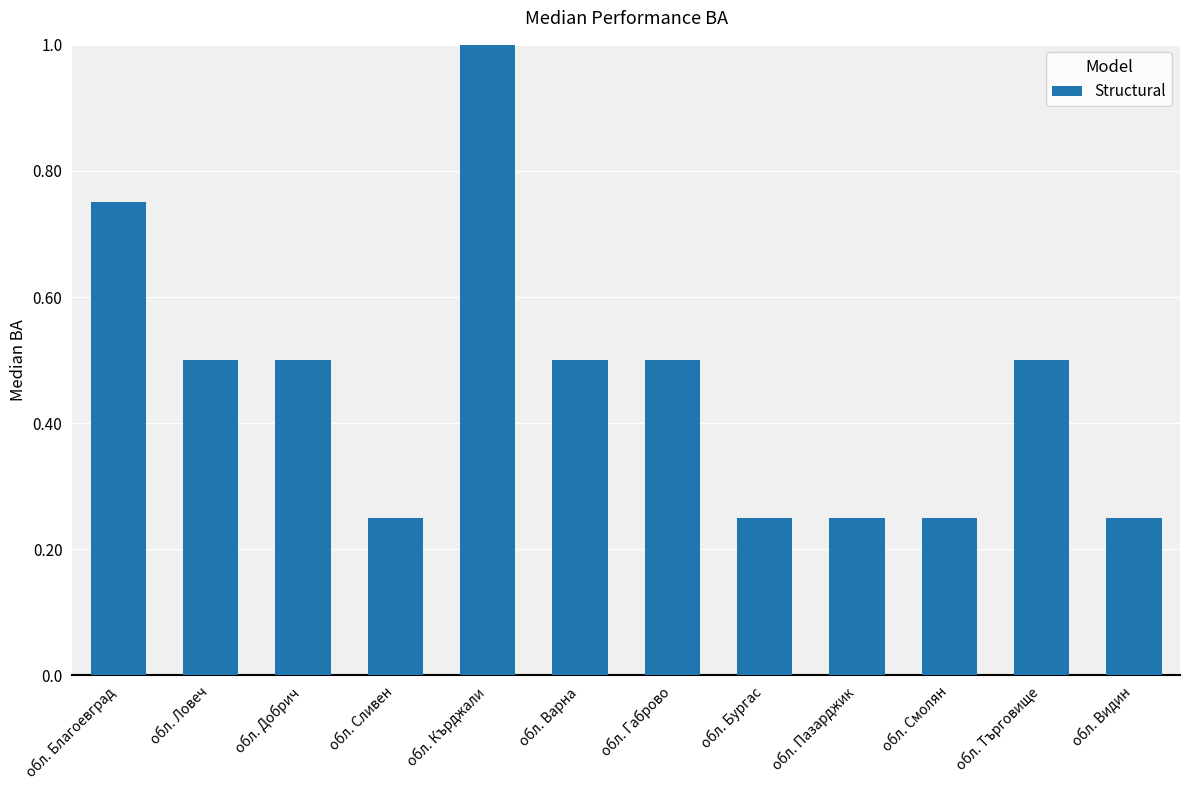

What position from the right is обл. Варна?

7